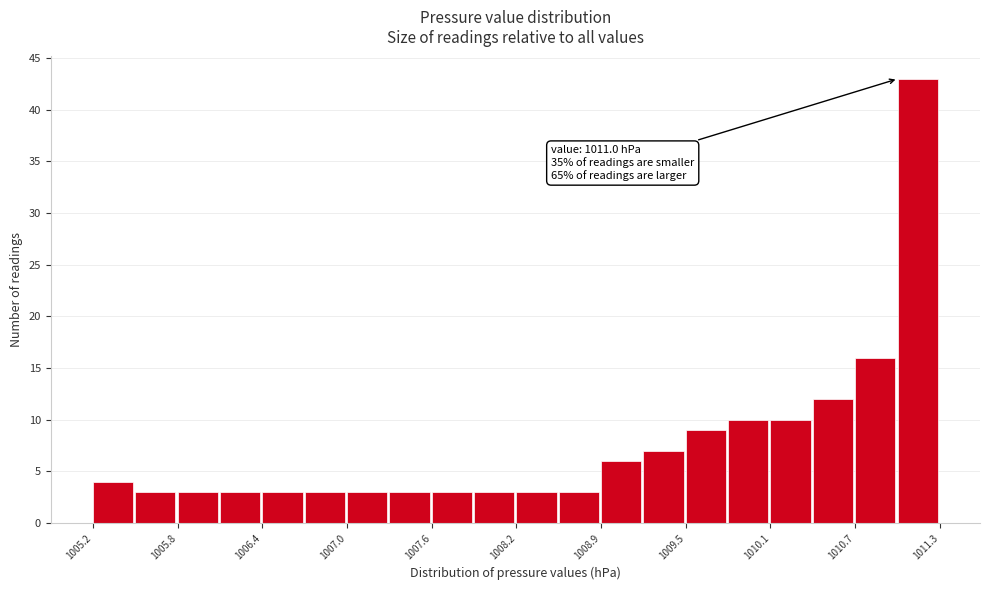

Around what value on the x-axis is the tallest bar? Give the approximate position of its centre, as read against the axis.

1011.1